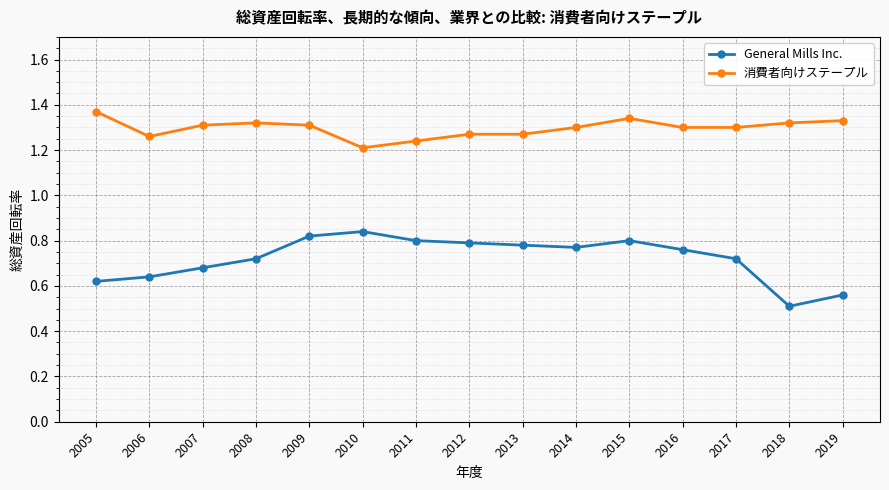

What are all the series names shown in the legend?

General Mills Inc., 消費者向けステープル